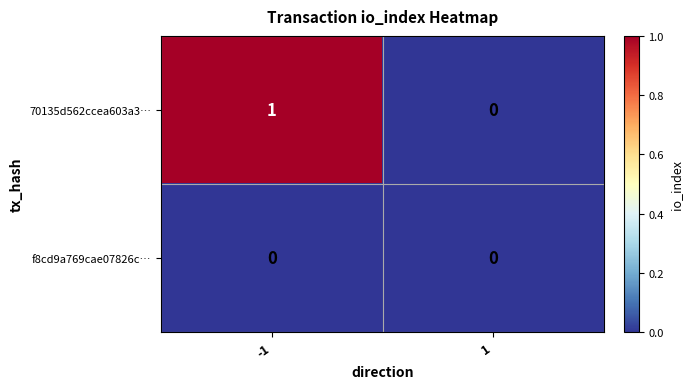

What is the difference between the highest and lowest values at -1?

1